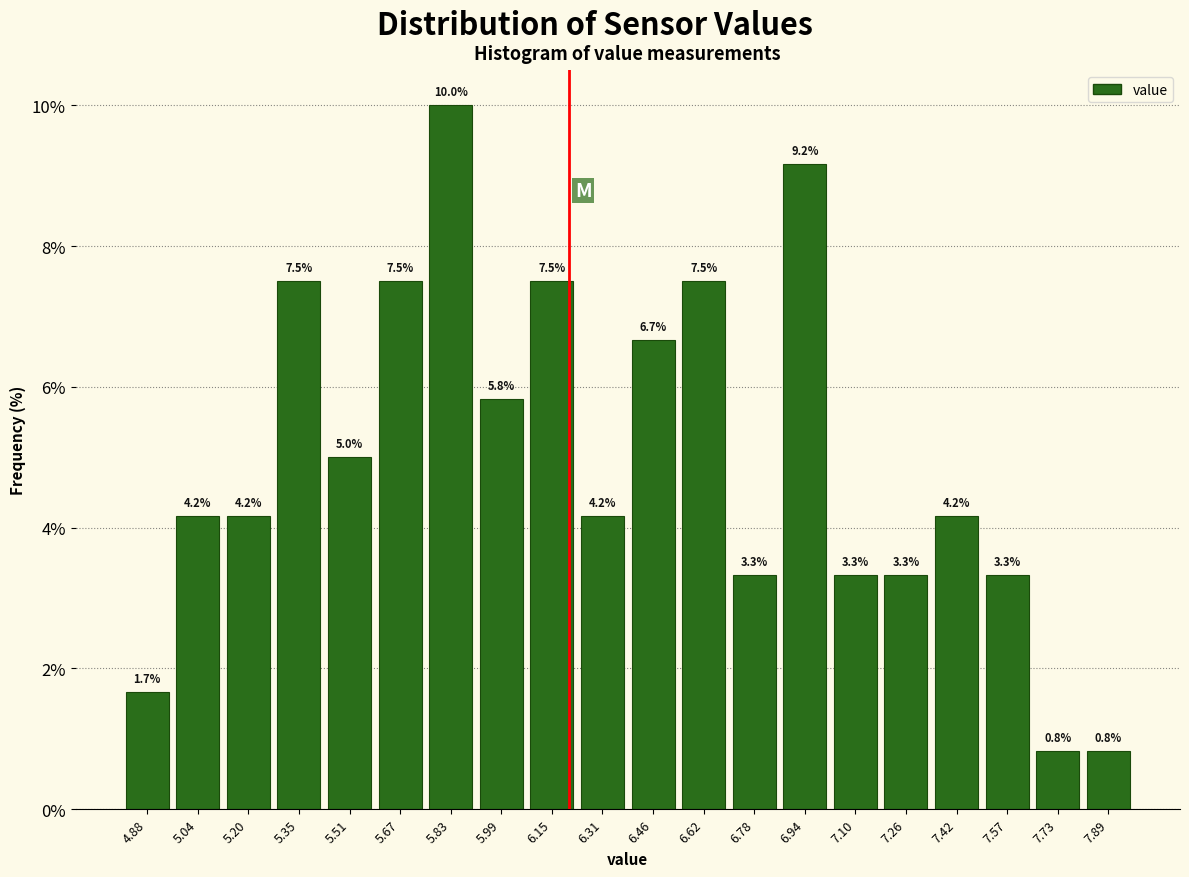

Which range on the x-axis has the tallest bar?

5.76 to 5.90